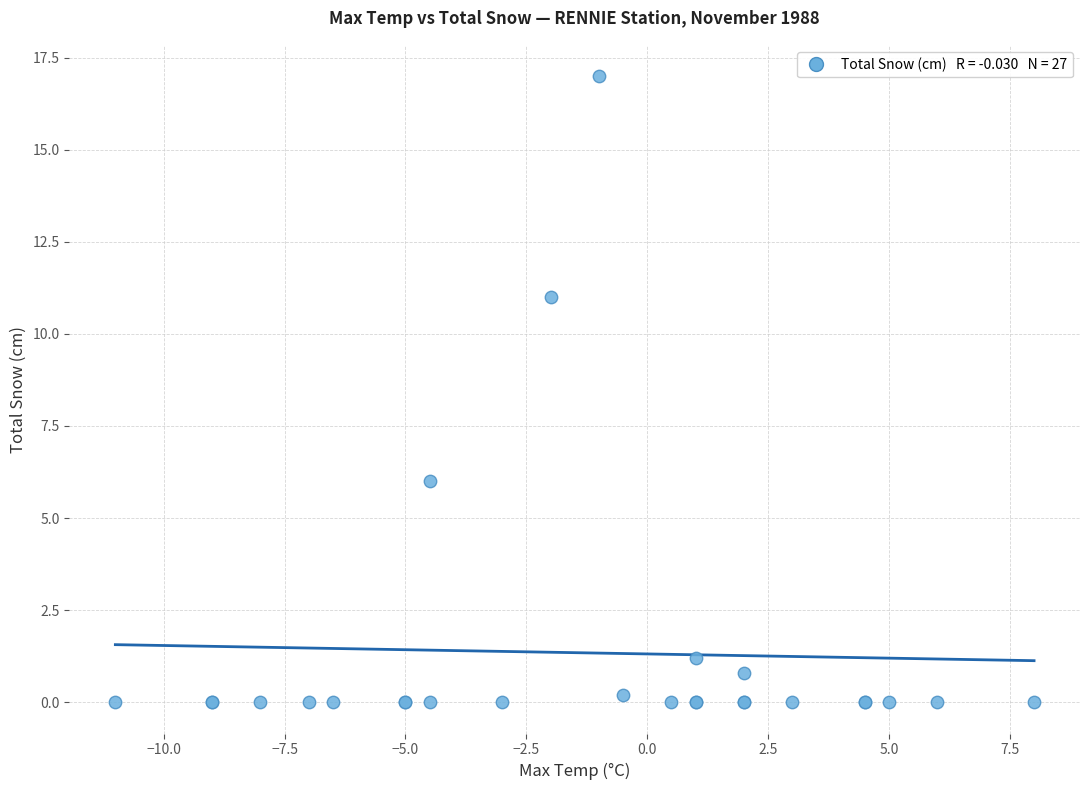

What Y value in the scatter plot is closest to 8?

6.0